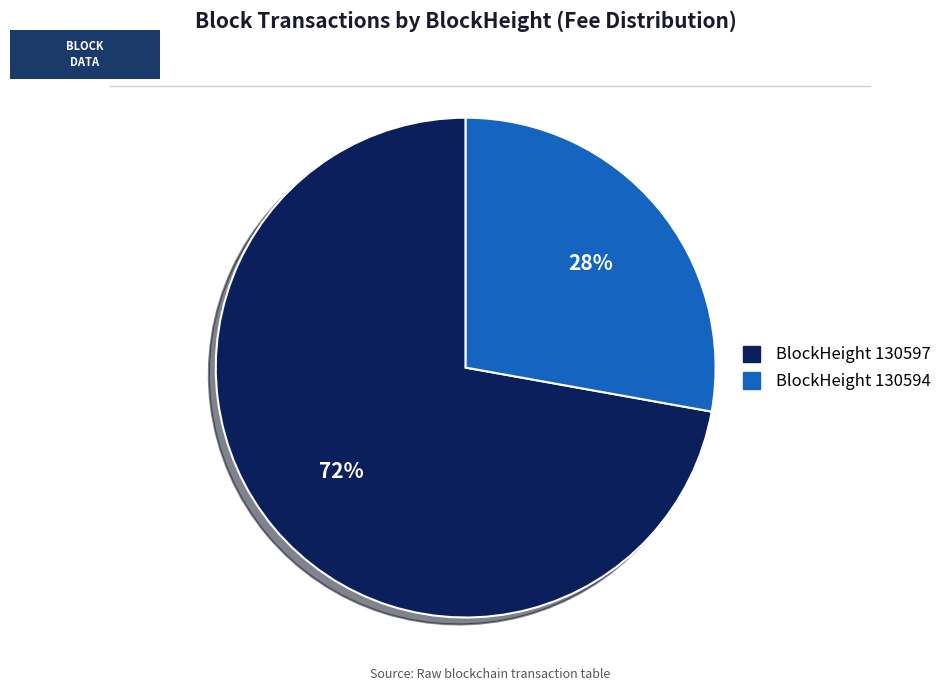

To the nearest percent, what is the difference between the largest and smallest slice percentages?

44%